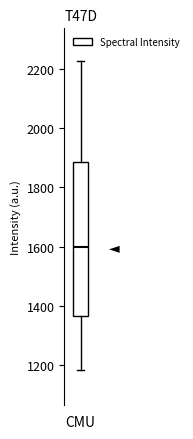

Transcribe this box plot: give where the median line is, the range the box spans, and where the two whiskers end, as read against the y-axis. The values are not printed on the chart, so give them approximately, as read against the axis.

median 1600, box 1360 to 1880, whiskers 1180 to 2220